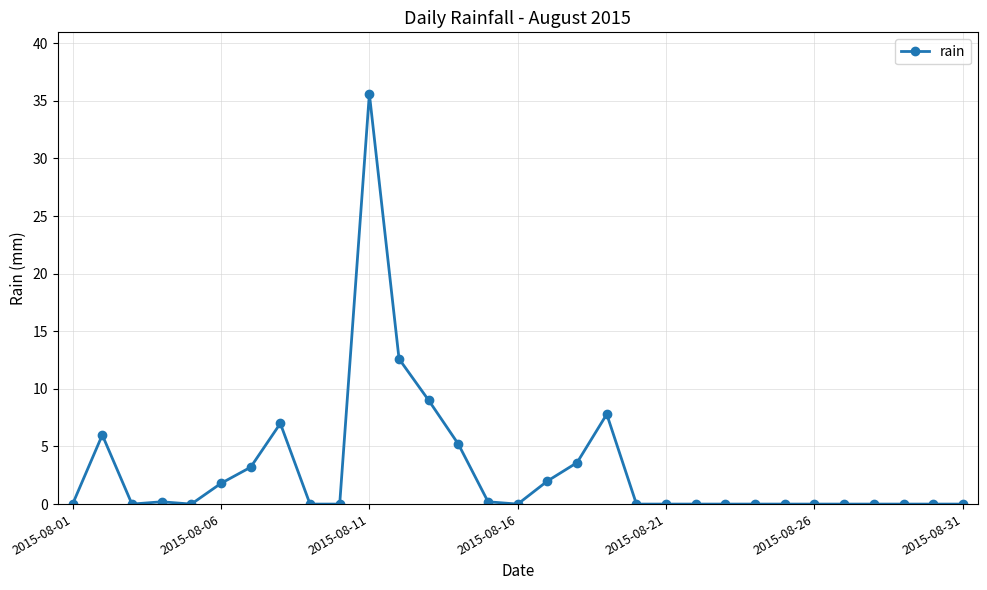

What is the sum of all values?

94.2